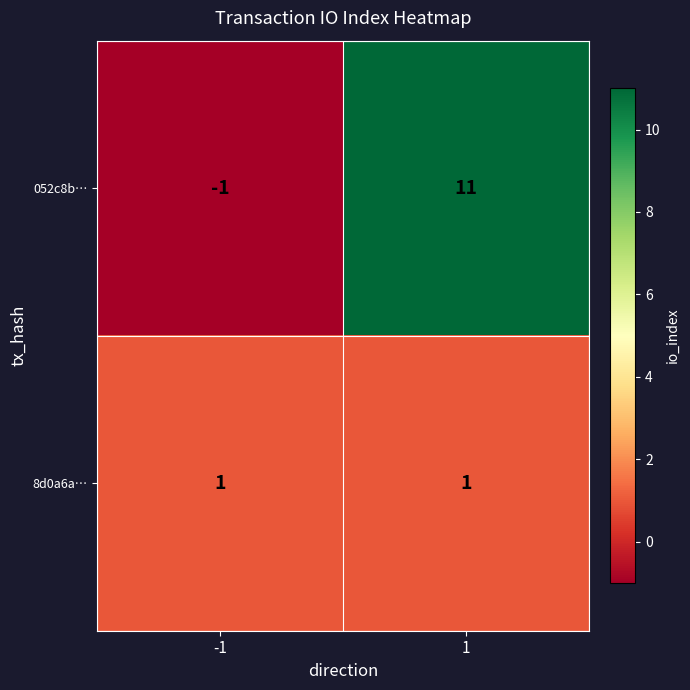

Is it true that 052c8b… equals 0 at -1?

False